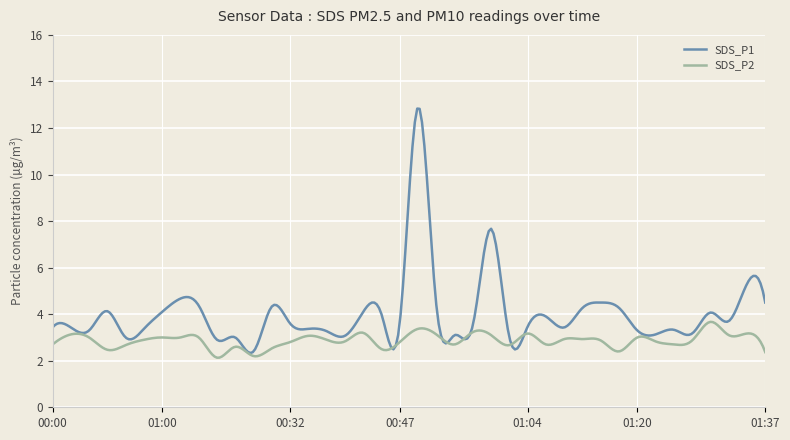

True or false: SDS_P1 has more than 1 interior local peaks.

True